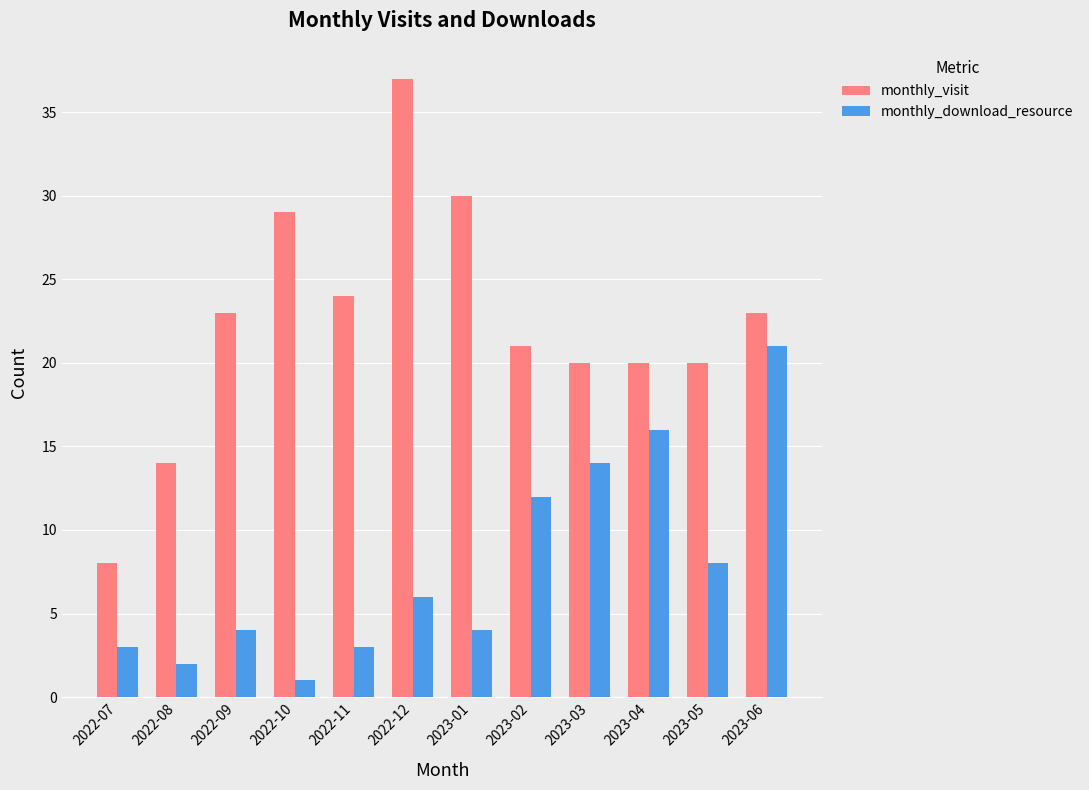

What is the greatest value displayed?

37